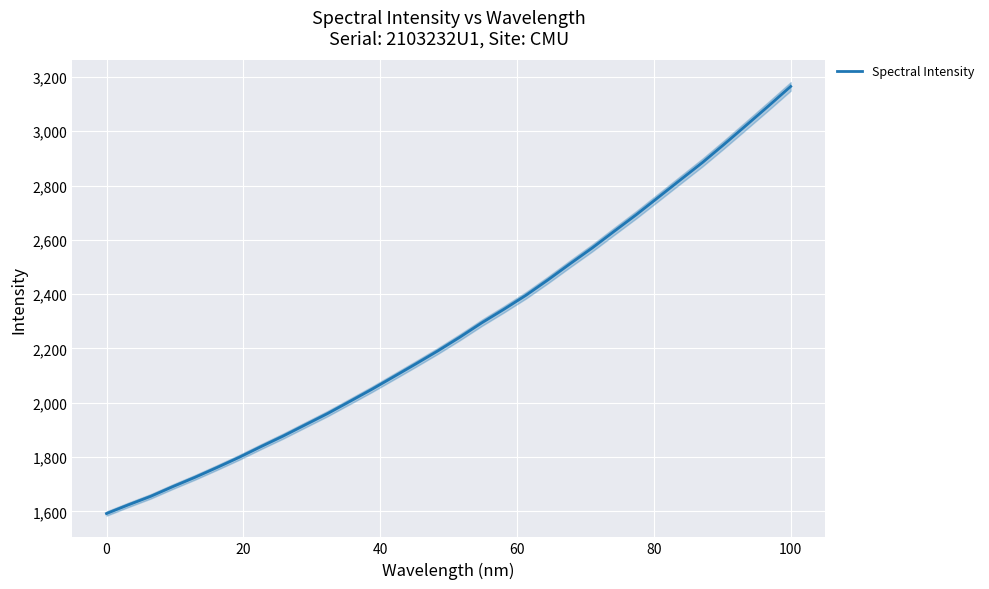

The Spectral Intensity series shows 3164.9 at 100. True or false?

True